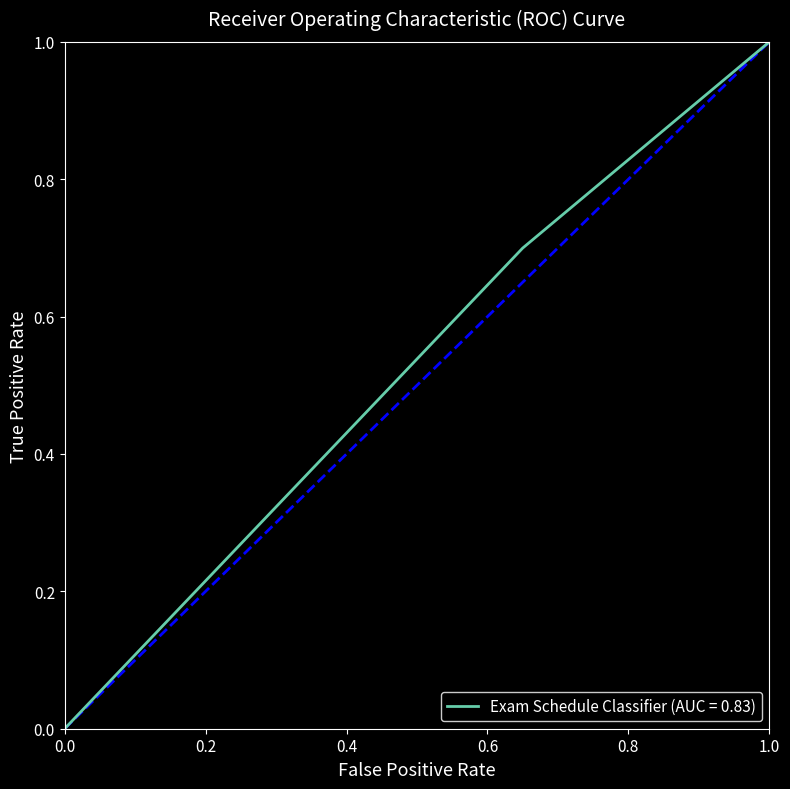

Is this an area chart (filled region under the line)?

No